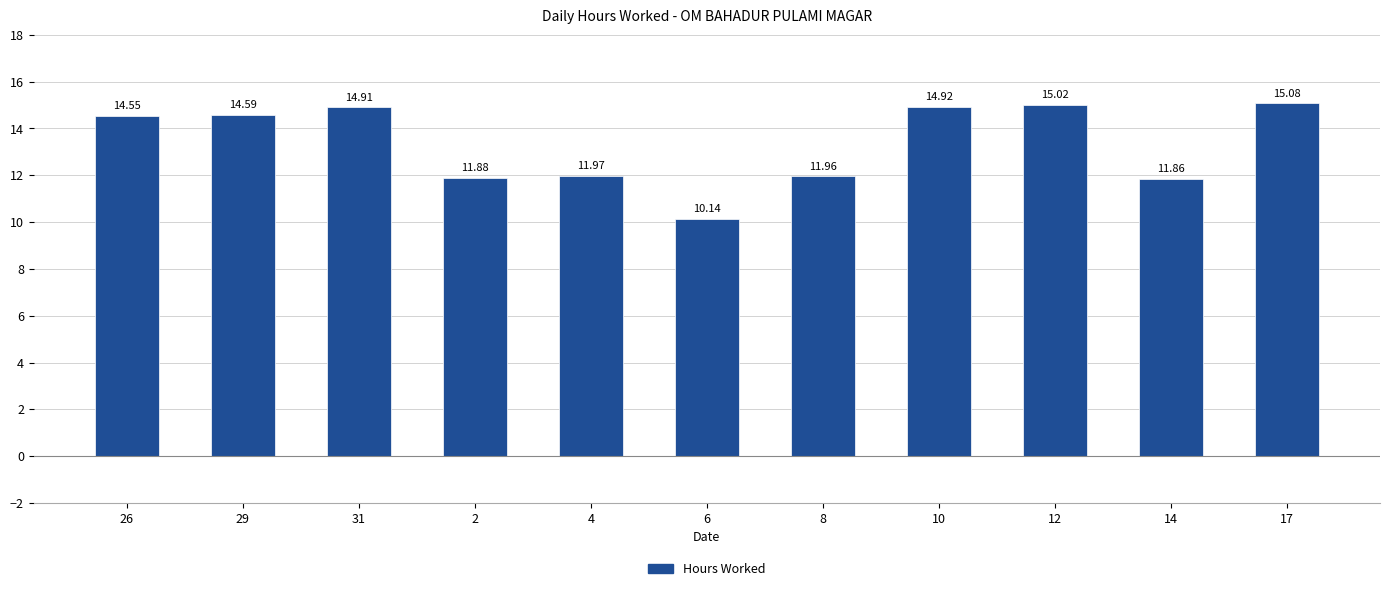

Reading left to right, list all the values displayed in this chart.

26=14.6	29=14.6	31=14.9	2=11.9	4=12.0	6=10.1	8=12.0	10=14.9	12=15.0	14=11.9	17=15.1